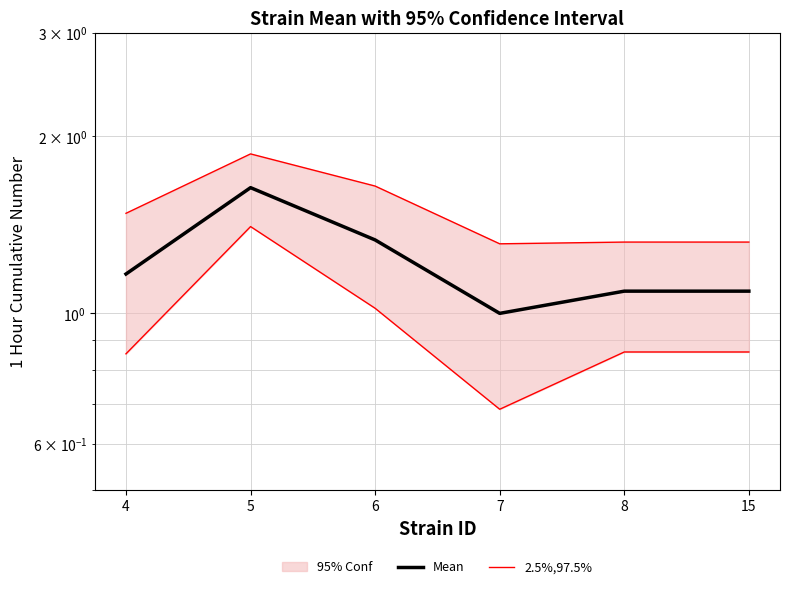

Which category has the highest value in the 2.5%,97.5% series?

5